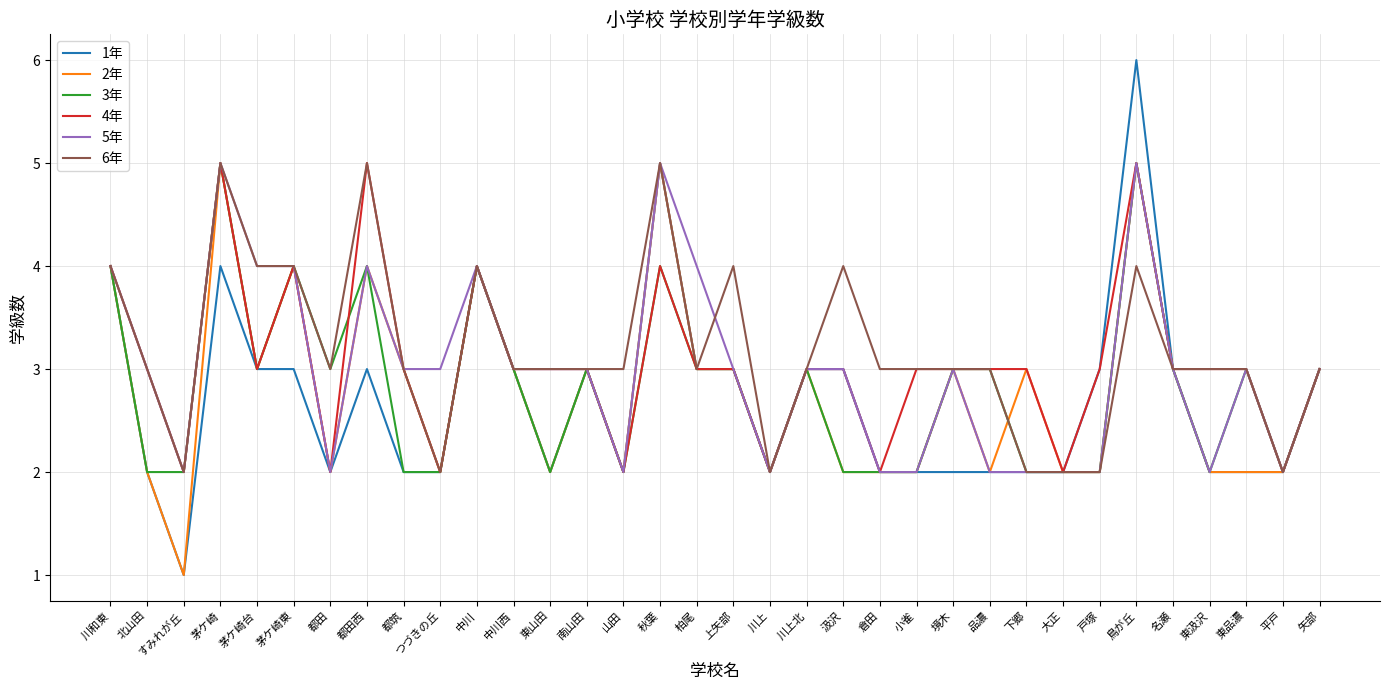

What position from the left is 都筑?

9